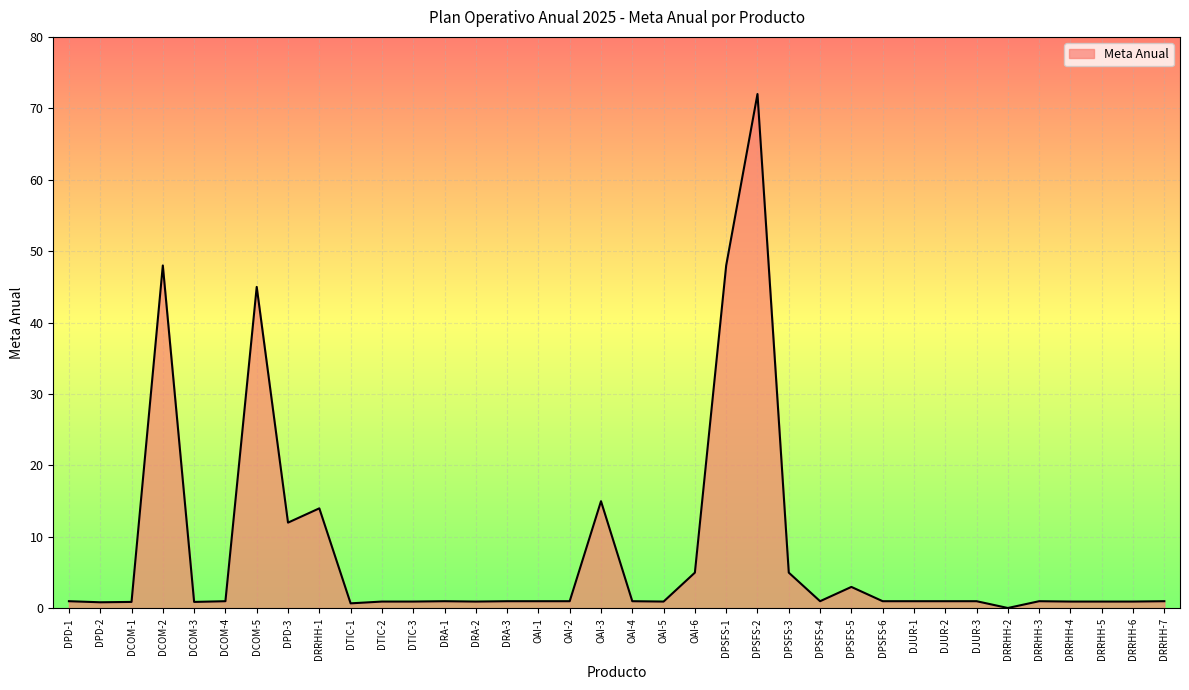

Is it true that the value at DRRHH-1 is 14.0?

True